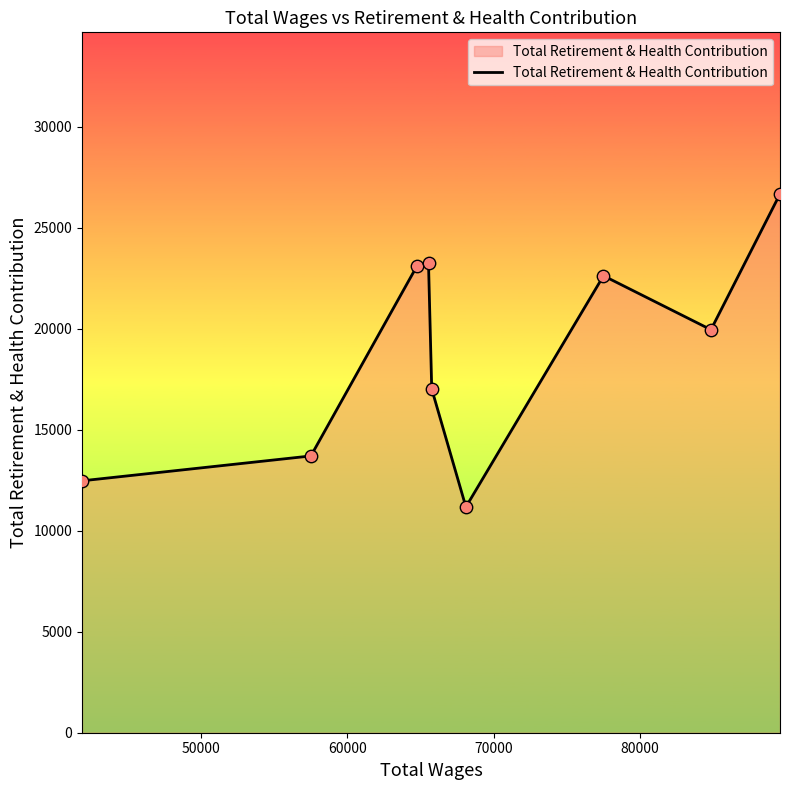

What is the greatest value displayed?

26672